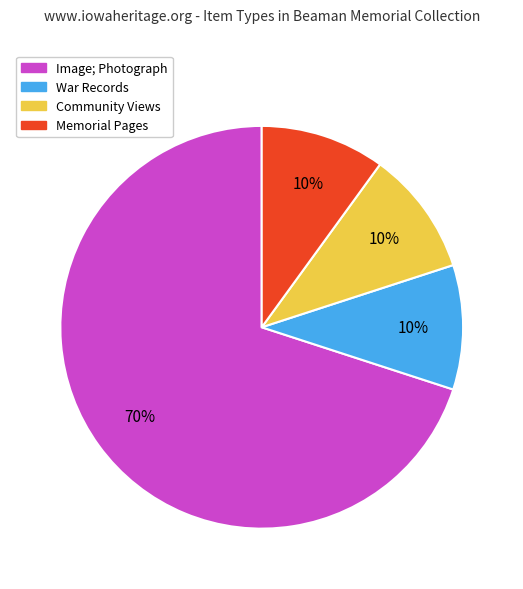

What is the largest slice in the pie chart?

Image; Photograph